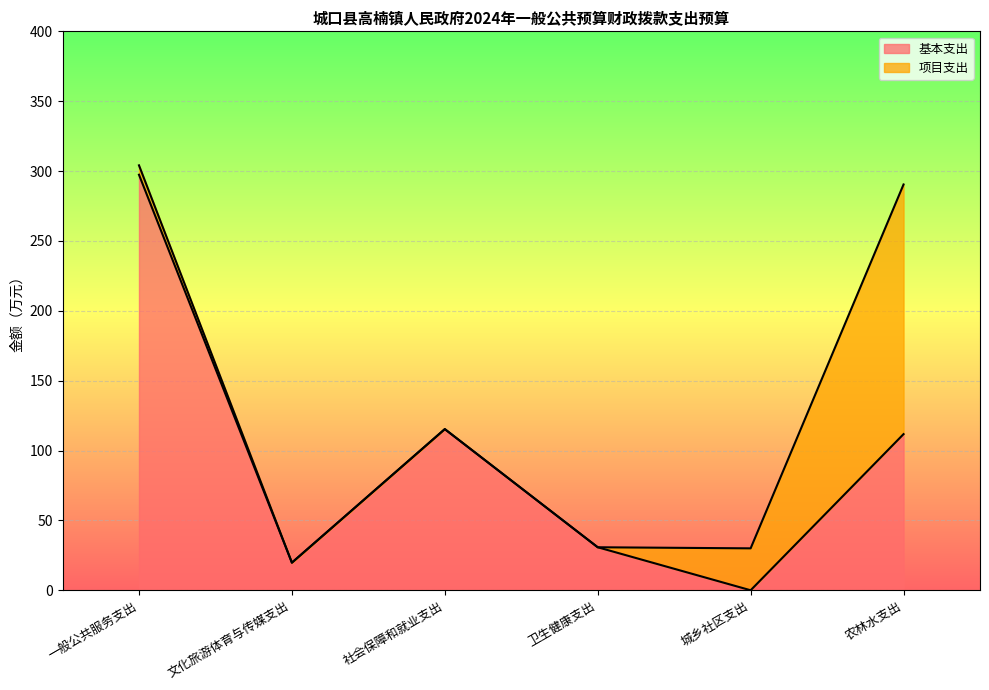

Rank the categories by value from lowest to highest.

城乡社区支出, 文化旅游体育与传媒支出, 卫生健康支出, 农林水支出, 社会保障和就业支出, 一般公共服务支出